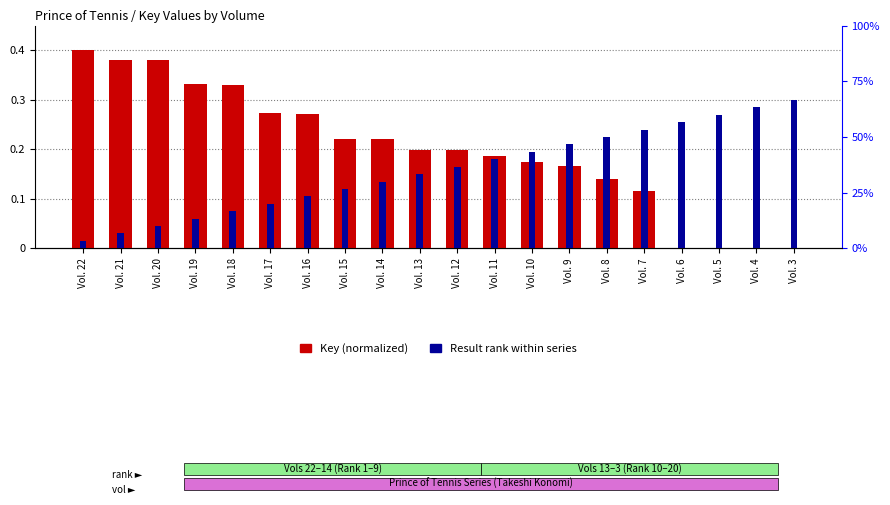

Between Vol. 3 and Vol. 7, which is larger?

Vol. 7